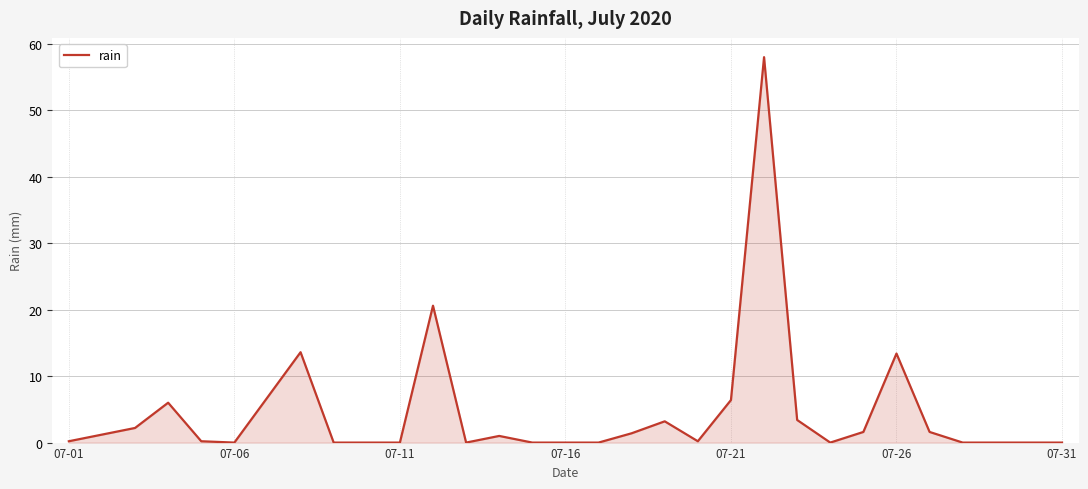

What is the difference between the maximum and minimum values?

58.0